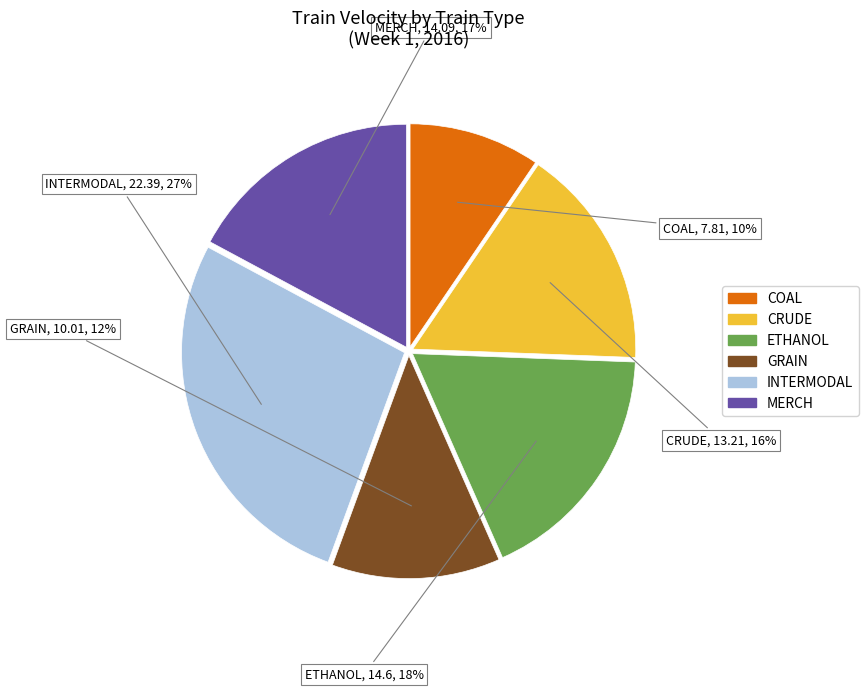

Does INTERMODAL represent more than half of the total?

No